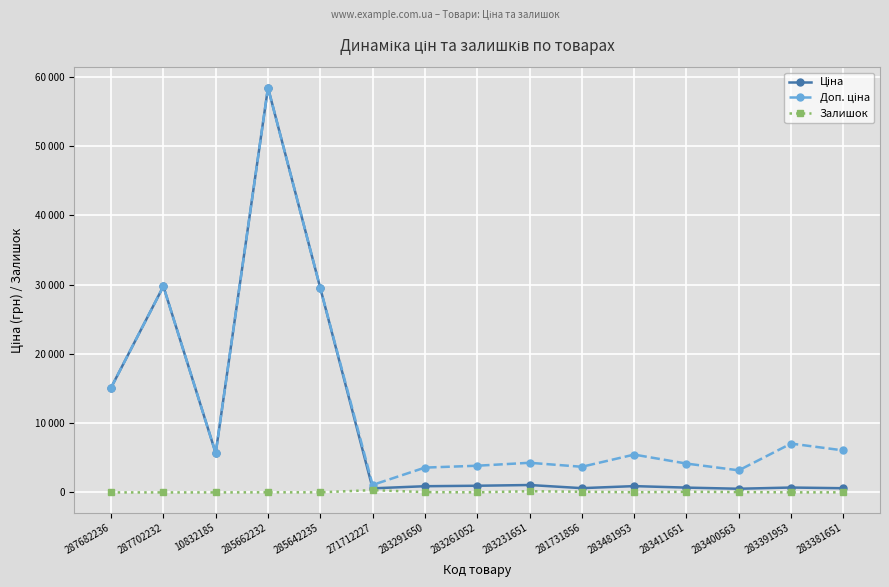

Reading left to right, extract all data points from this chart.

Ціна: 15120.0	29747.2	5673.8	58426.5	29491.5	589.9	895.9	963.5	1069.8	617.0	910.4	694.3	531.3	705.1	606.1
Доп. ціна: 15120.0	29747.2	5673.8	58426.5	29491.5	1081.7	3583.6	3854.0	4279.1	3701.9	5462.3	4165.6	3187.6	7051.3	6061.2
Залишок: 0.0	0.0	2.0	14.0	13.0	333.0	43.0	12.0	169.0	94.0	24.0	87.0	53.0	8.0	12.0